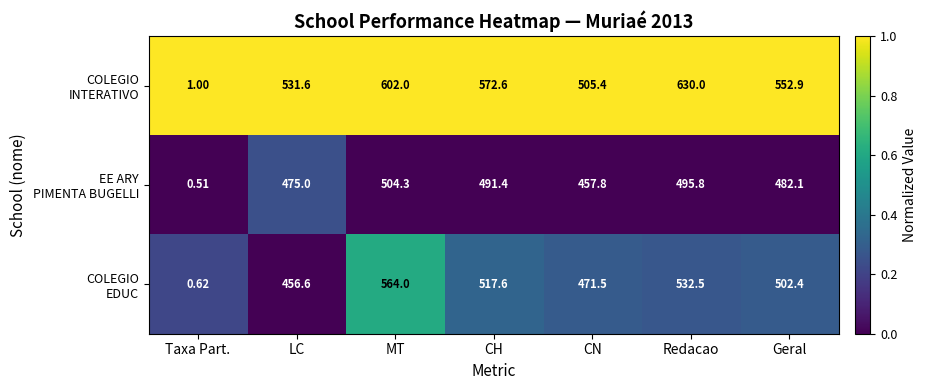

What is the spread (max minus min) of values at Geral?

70.8